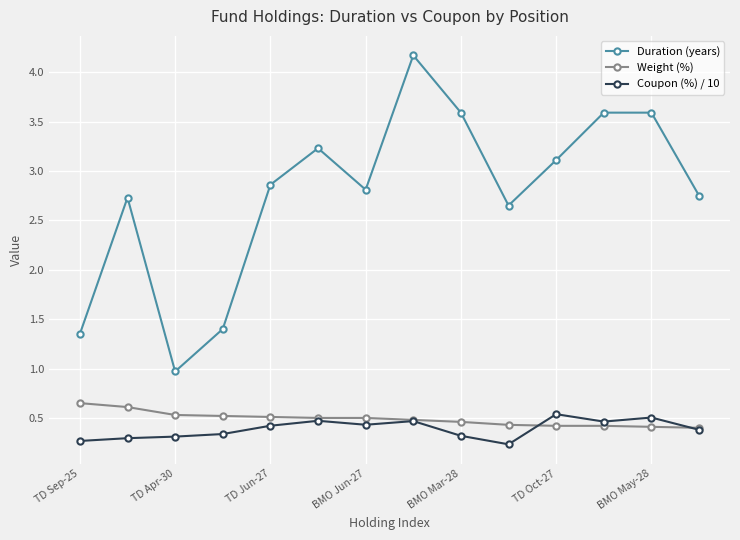

True or false: Weight (%) and Duration (years) cross at least once.

False